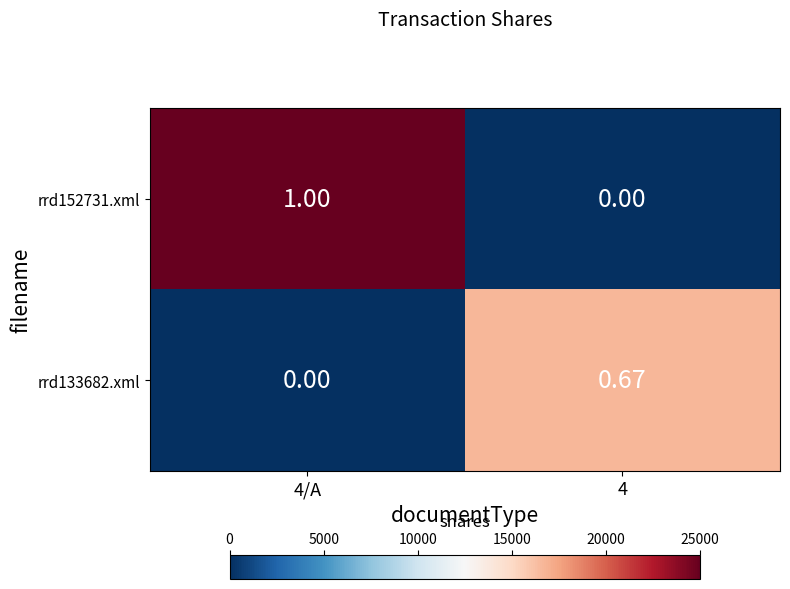

How many data points does each series have?

2